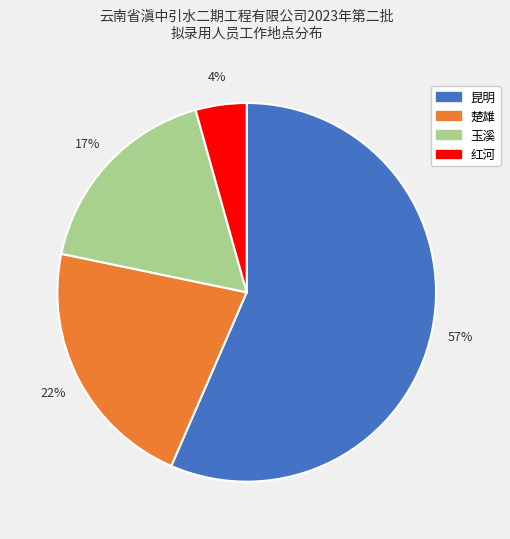

To the nearest percent, what is the average slice percentage?

25%